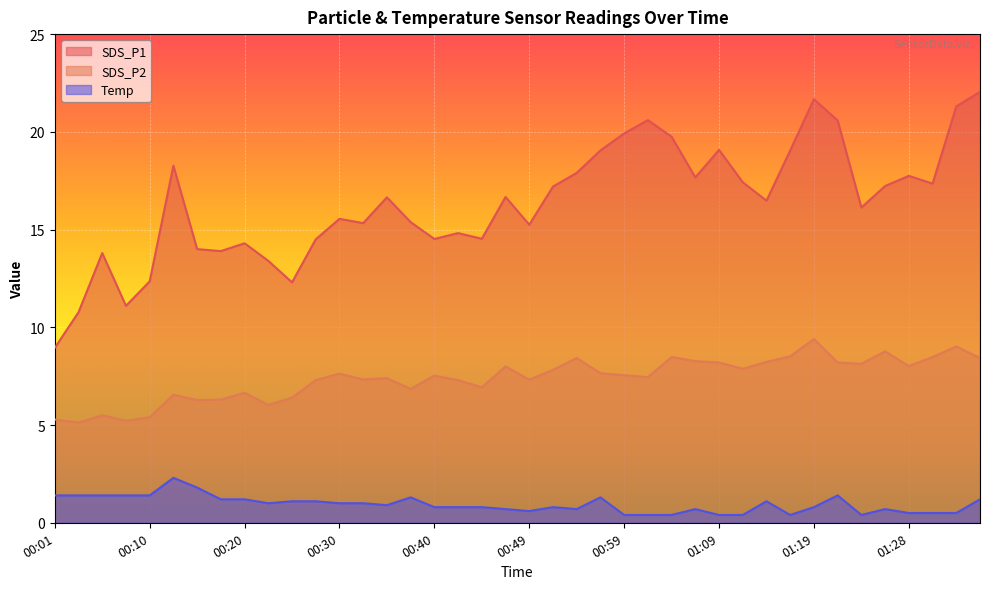

What value does the Temp series have at 01:21?

1.4